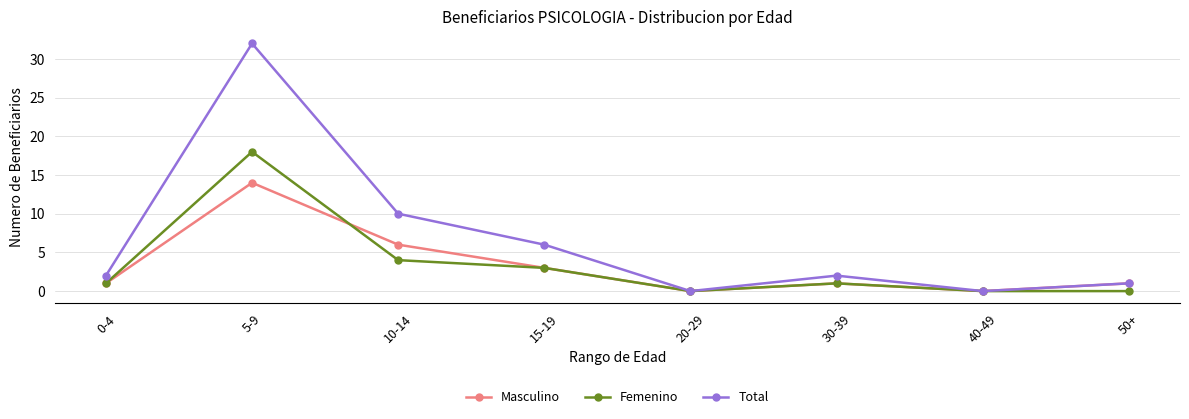

Which series has the largest total across all categories?

Total